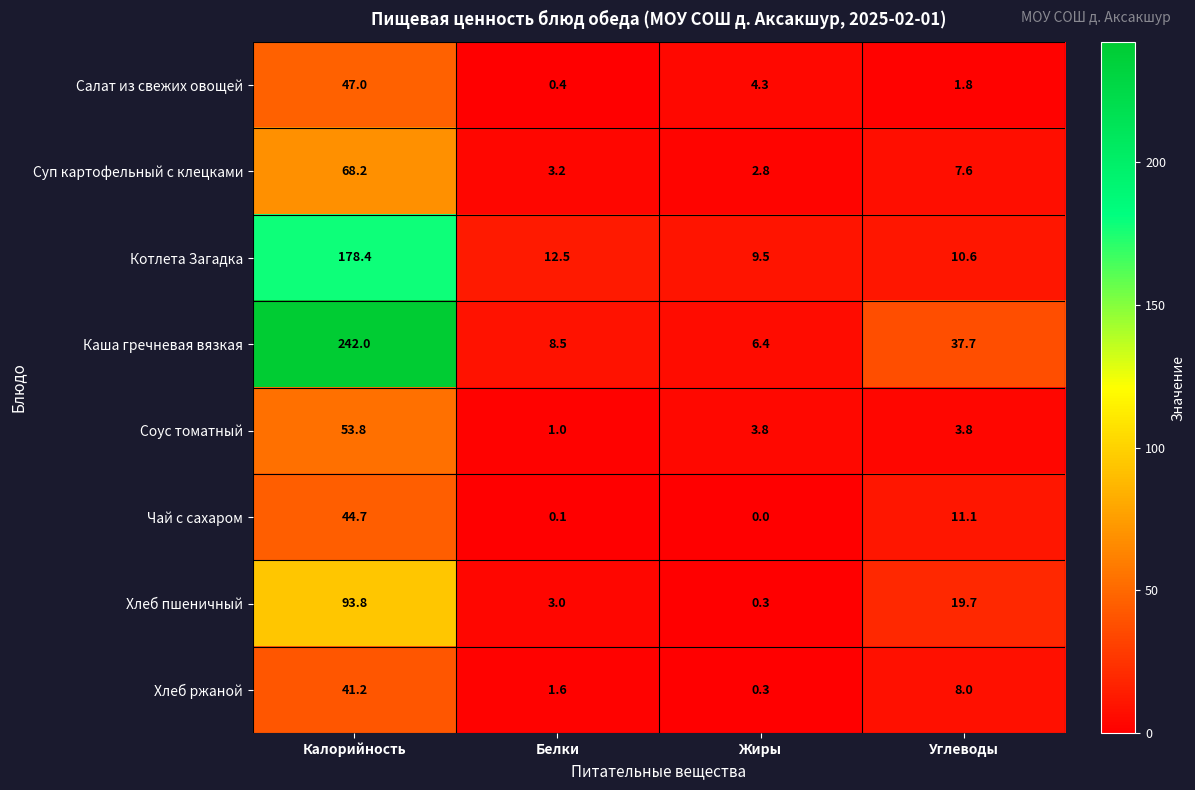

Between Калорийность and Белки, which series saw the biggest shift?

Каша гречневая вязкая